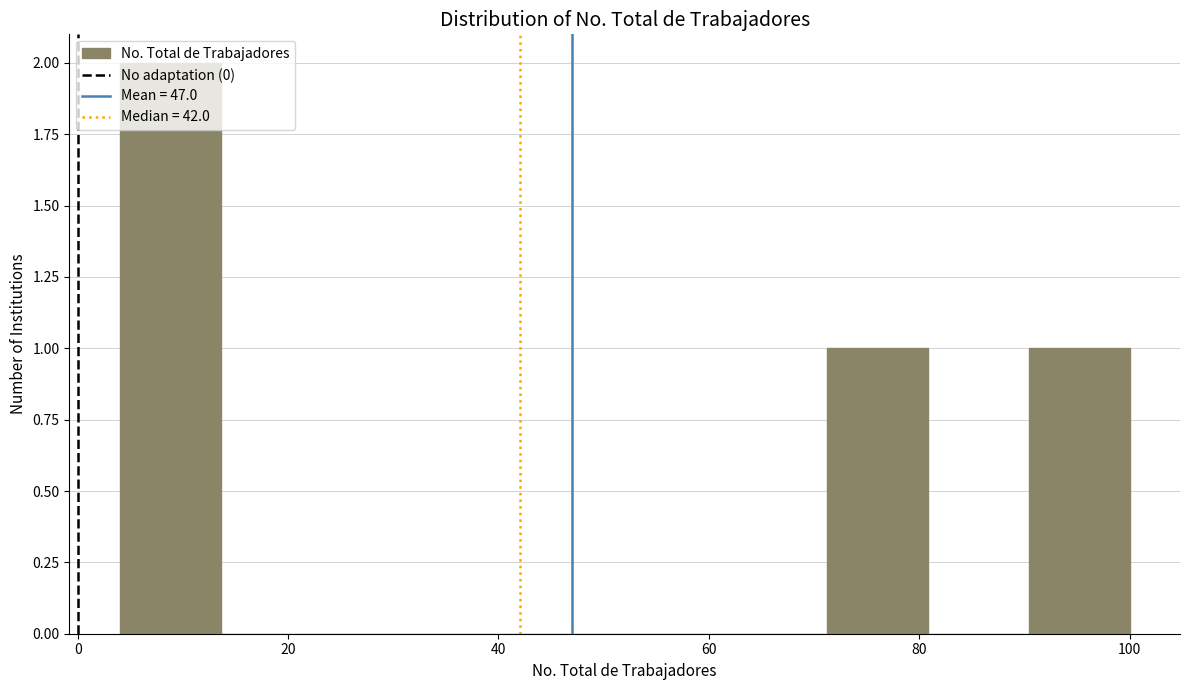

Reading left to right, list every bar in this chart as the range it spans on the x-axis followed by its height. Neither the bar edges nor the heights are printed on the chart, so give them approximately, as read against the axes.

4.0 to 13.6: 2
13.6 to 23.2: 0
23.2 to 32.8: 0
32.8 to 42.4: 0
42.4 to 52.0: 0
52.0 to 61.6: 0
61.6 to 71.2: 0
71.2 to 80.8: 1
80.8 to 90.4: 0
90.4 to 100.0: 1